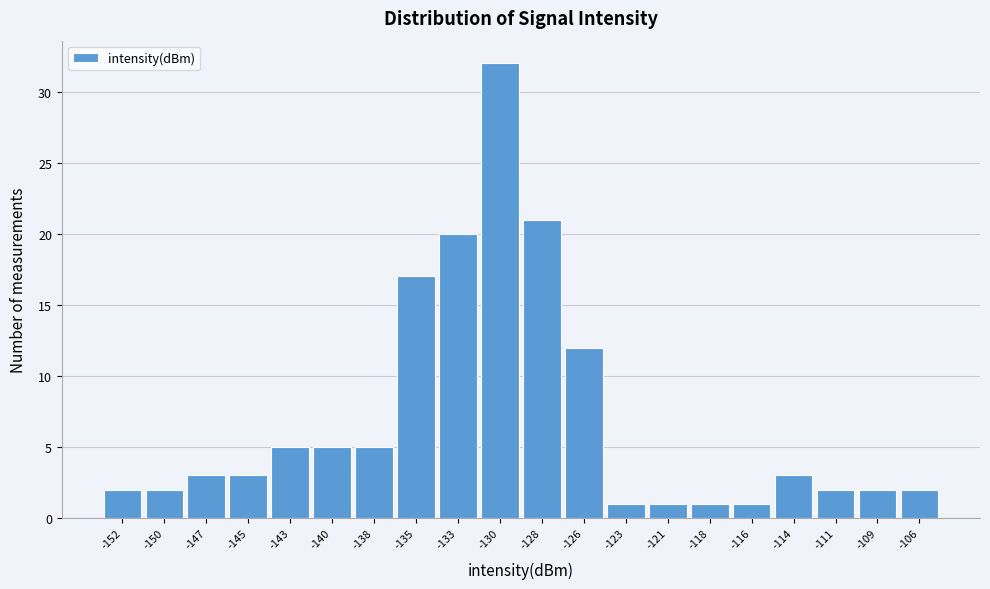

Reading right to left, transcribe all the data shown in this chart.

-106=2	-109=2	-111=2	-114=3	-116=1	-118=1	-121=1	-123=1	-126=12	-128=21	-130=32	-133=20	-135=17	-138=5	-140=5	-143=5	-145=3	-147=3	-150=2	-152=2